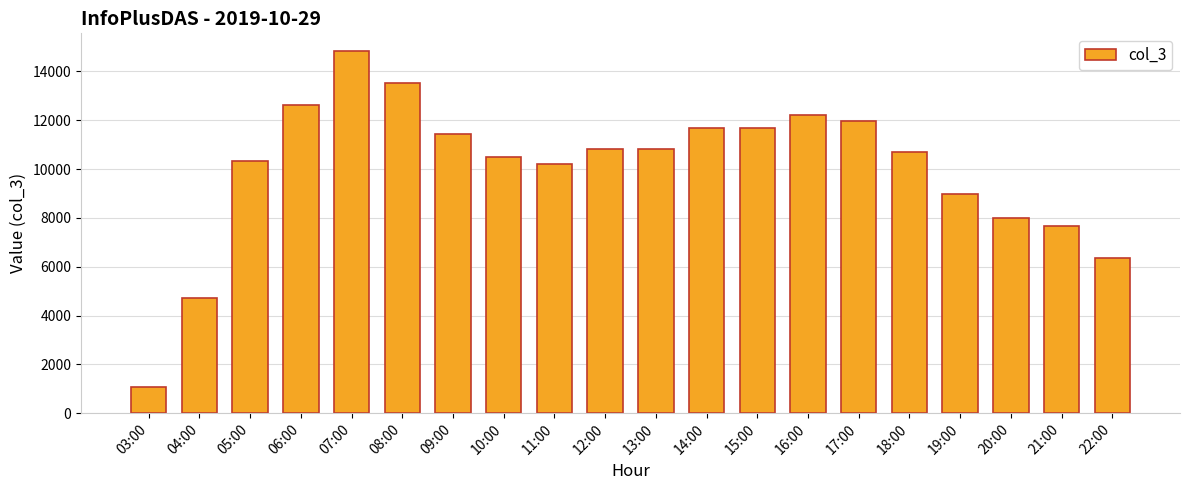

Which label corresponds to the smallest value in the chart?

03:00